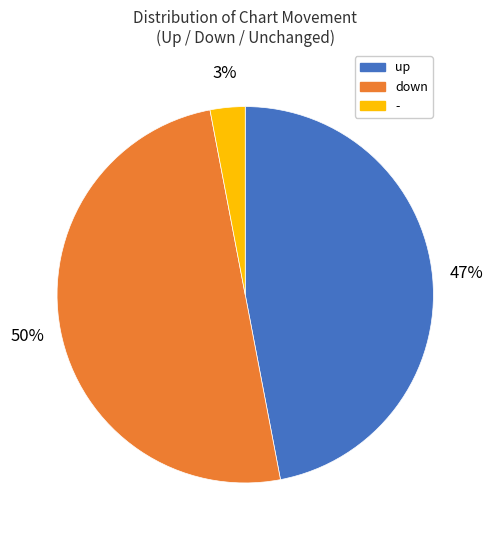

Combined, do - and down account for over 50%?

Yes